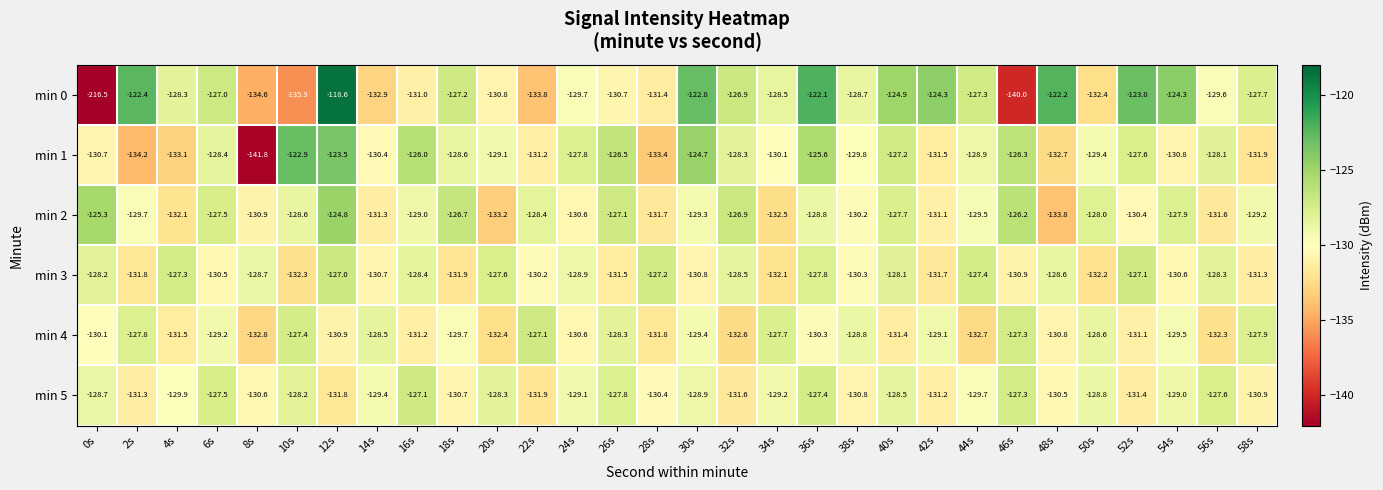

The min 5 series shows -60.1 at 22s. True or false?

False